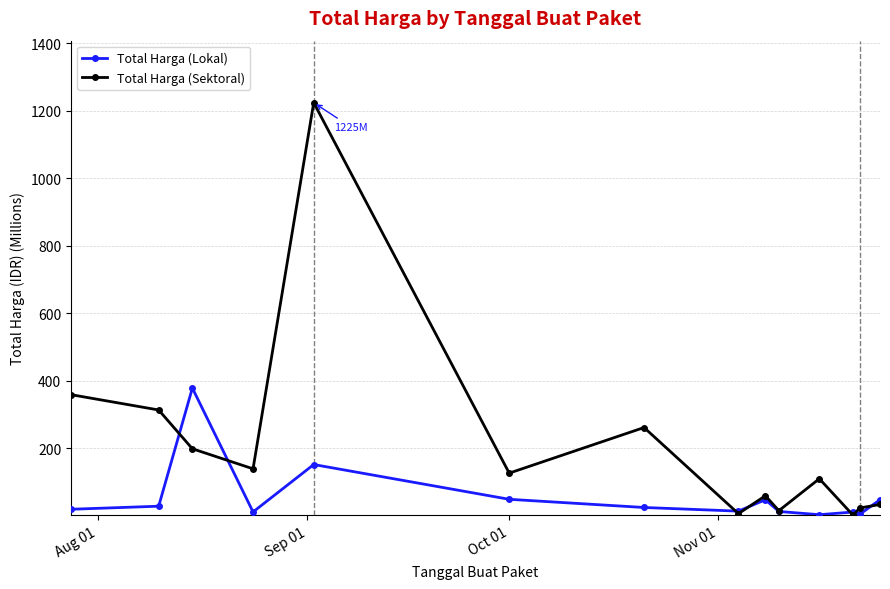

What is the value of the Total Harga (Lokal) point at the 5th from the left?

152.5